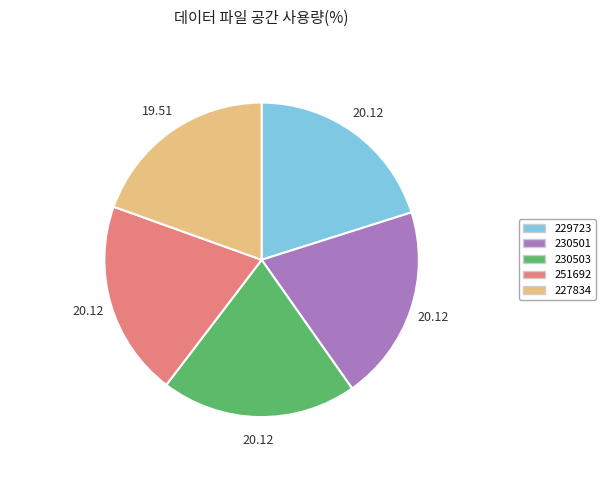

Which has a higher value, 229723 or 227834?

229723